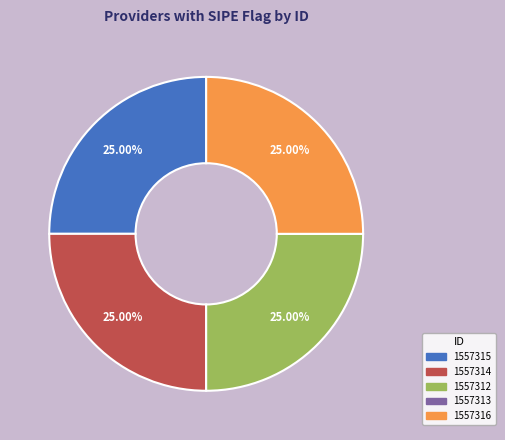

To the nearest percent, what portion does 1557312 represent?

25%